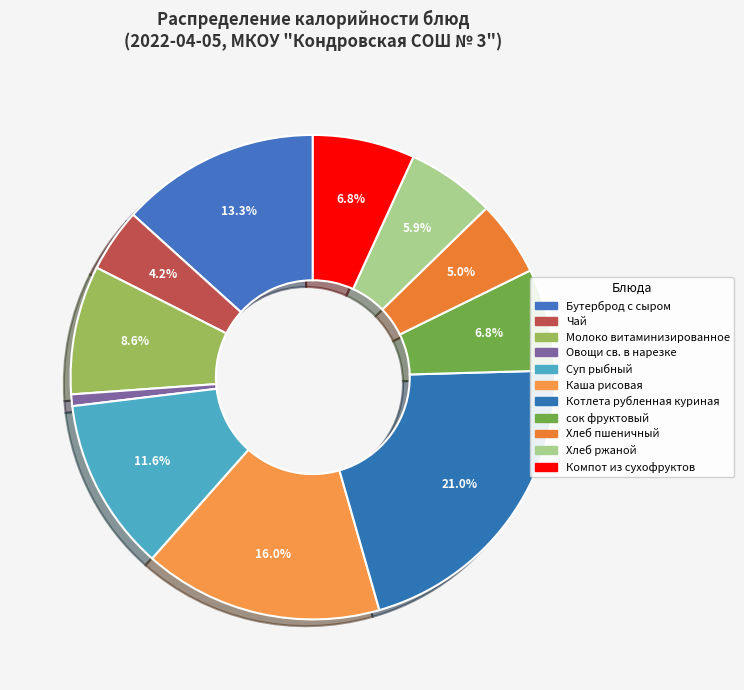

How much of the chart is everything except Суп рыбный?

88.4%